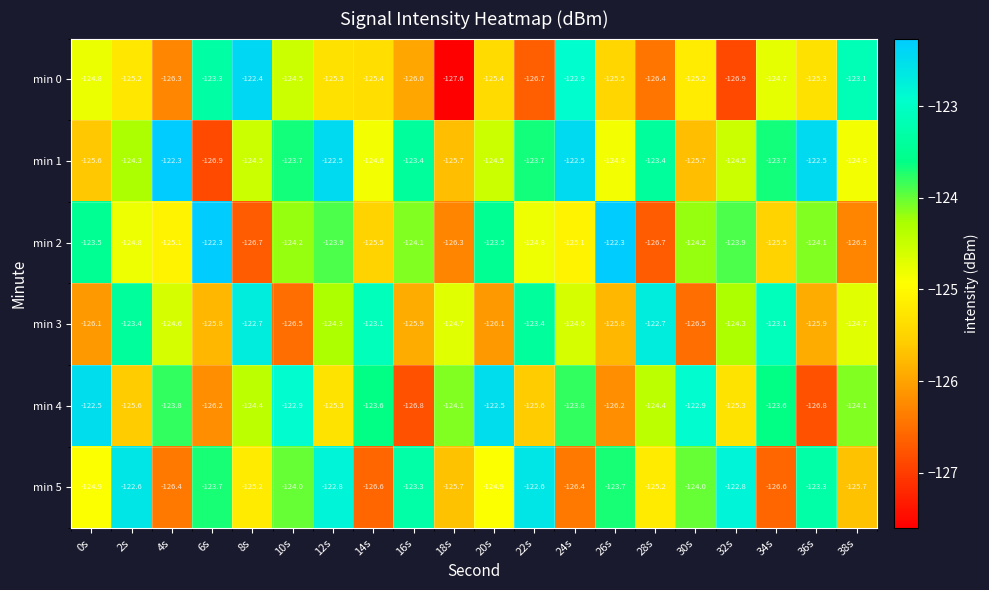

Read the min 2 value at 18s.

-126.3